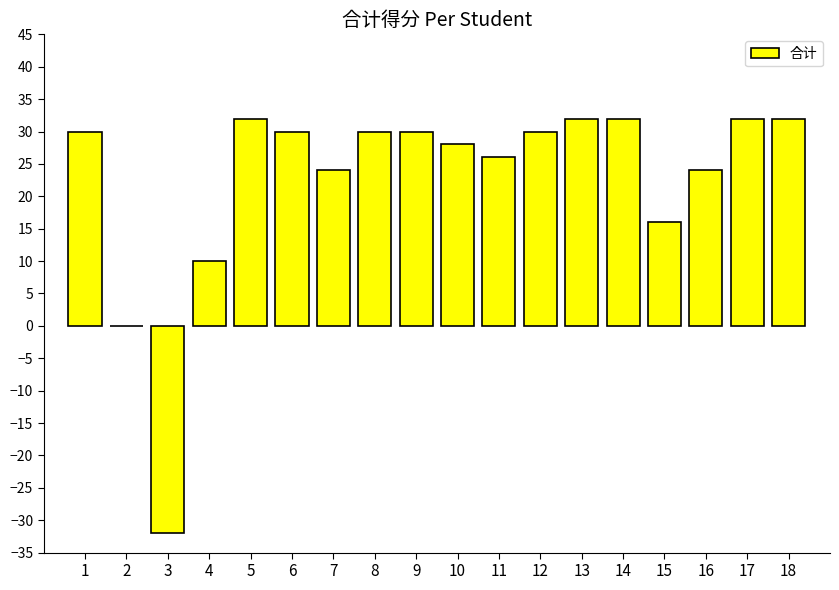

The chart shows a value of 32 at 18. True or false?

True